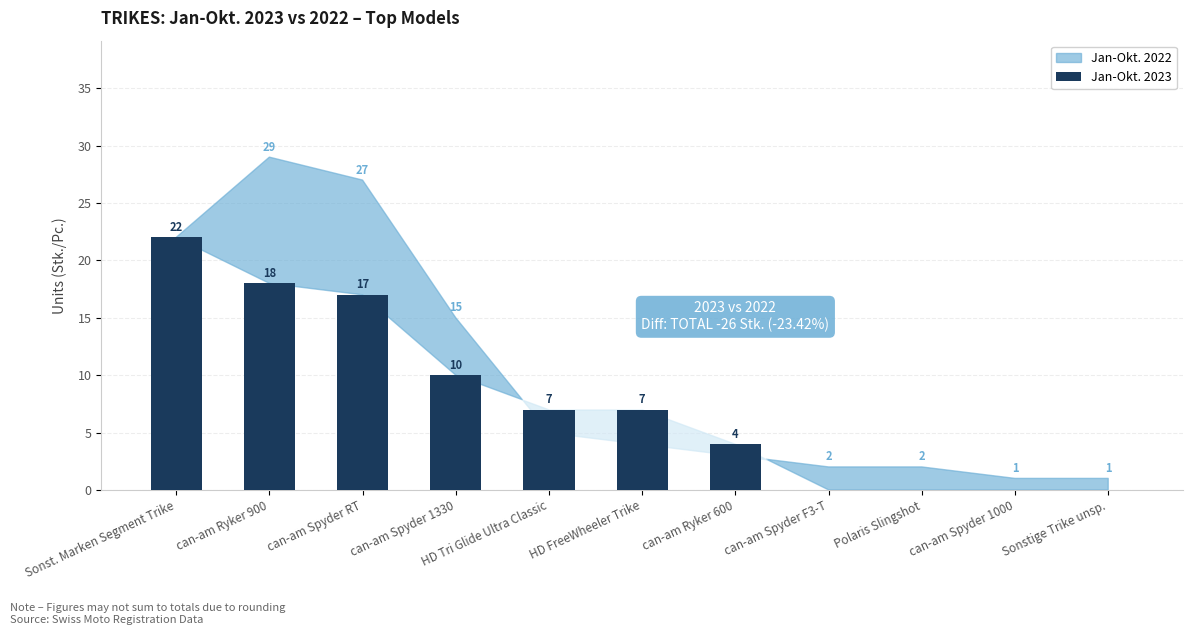

Reading left to right, transcribe all the data shown in this chart.

Sonst. Marken Segment Trike=22	can-am Ryker 900=18	can-am Spyder RT=17	can-am Spyder 1330=10	HD Tri Glide Ultra Classic=7	HD FreeWheeler Trike=7	can-am Ryker 600=4	can-am Spyder F3-T=0	Polaris Slingshot=0	can-am Spyder 1000=0	Sonstige Trike unsp.=0